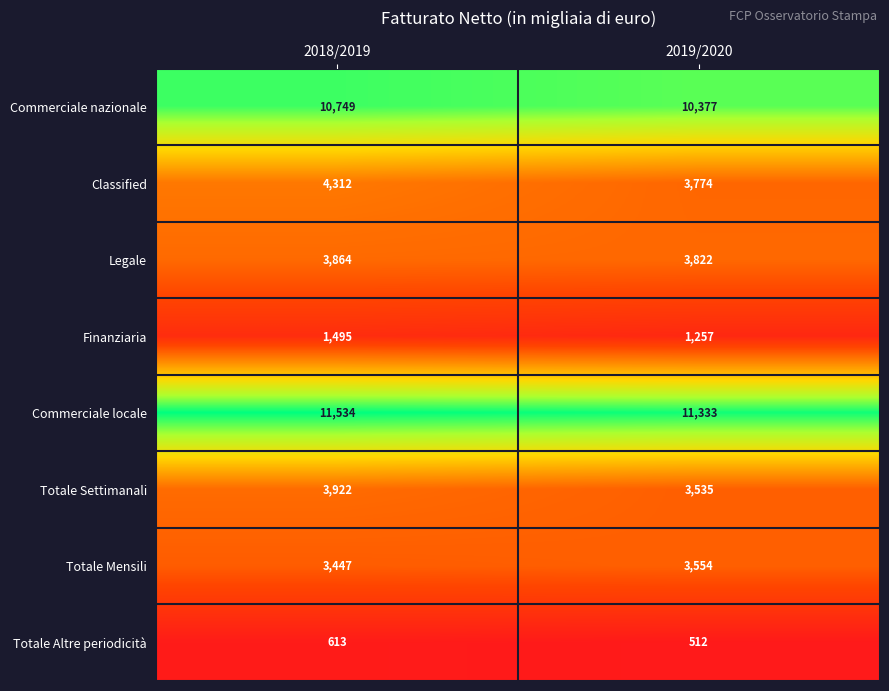

At which label is Totale Settimanali closest to 3728?

2019/2020